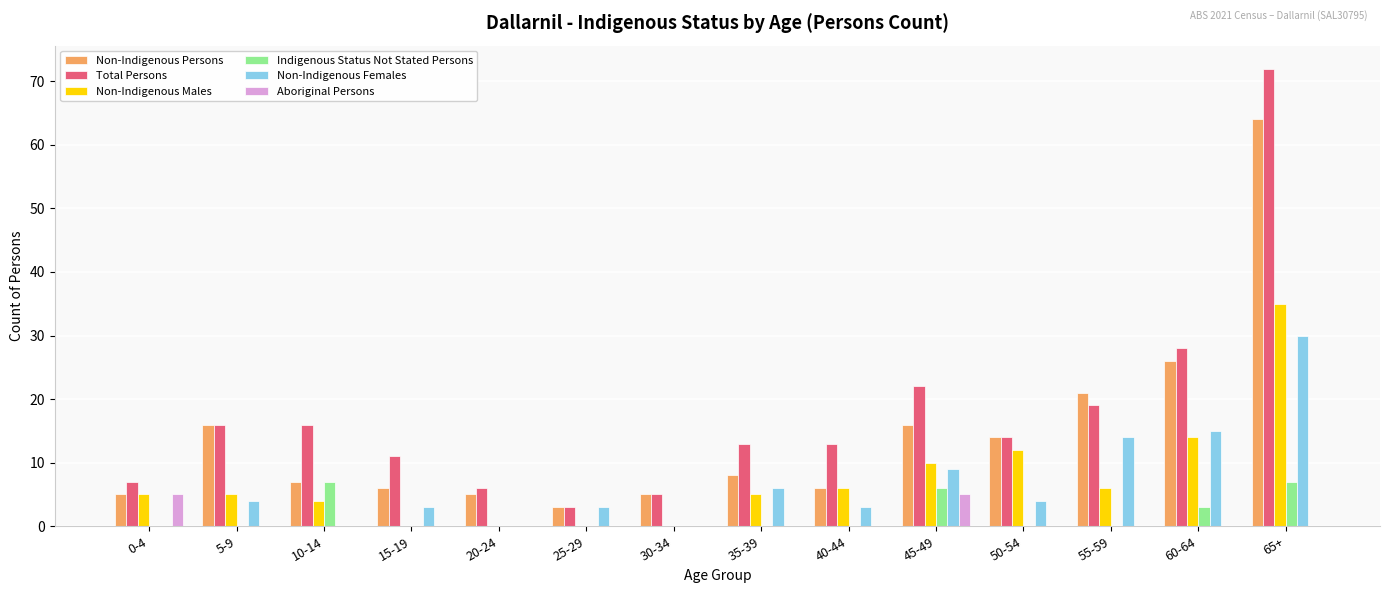

How many groups of bars are there?

14